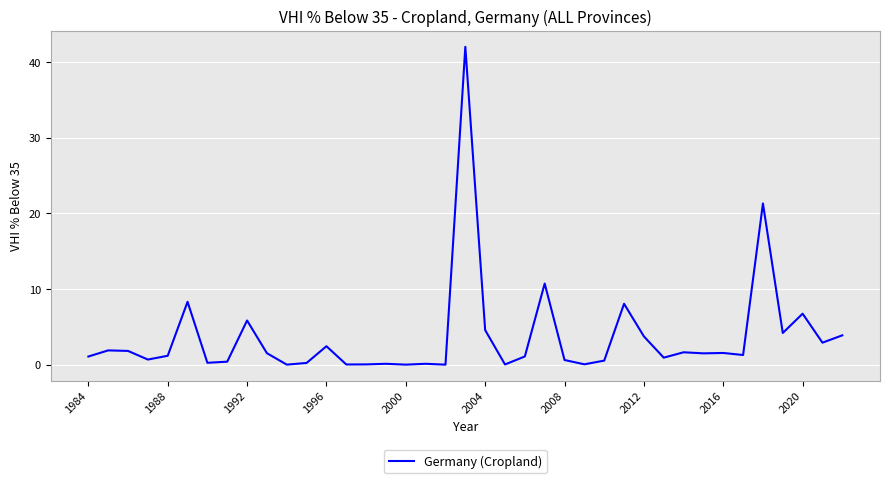

What is the difference between the maximum and minimum values?

42.0